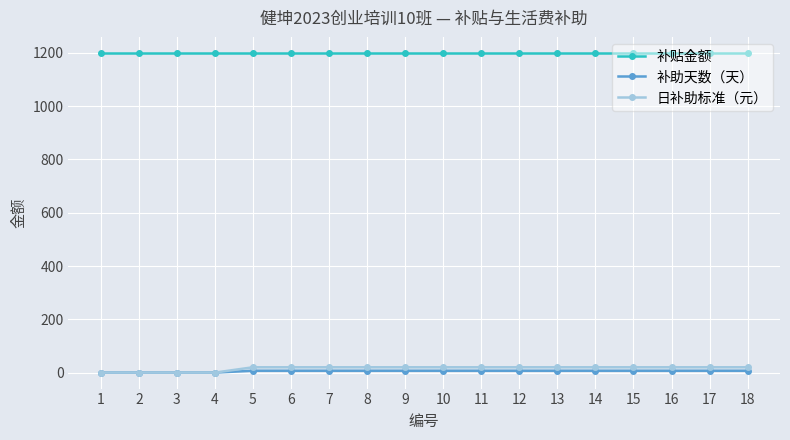

At how many categories does at least one series exceed 1138?

18